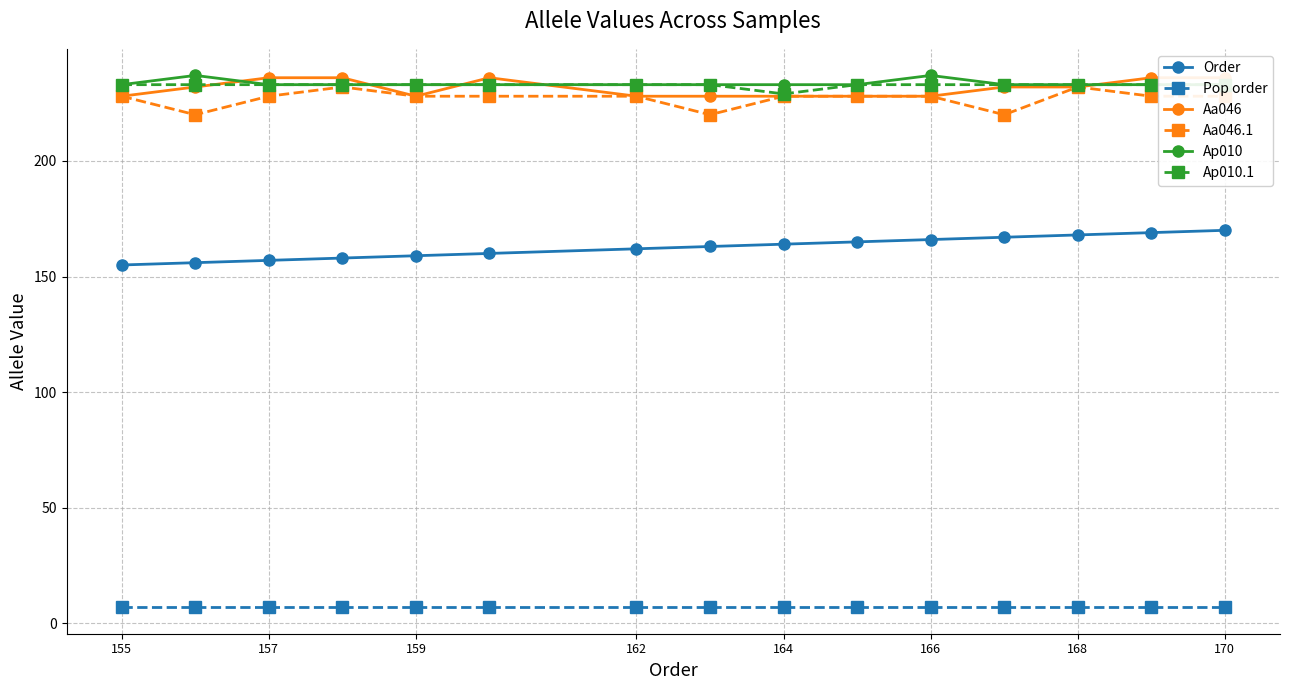

List the series in order of their peak value, lowest first.

Pop order, Order, Aa046.1, Ap010.1, Aa046, Ap010